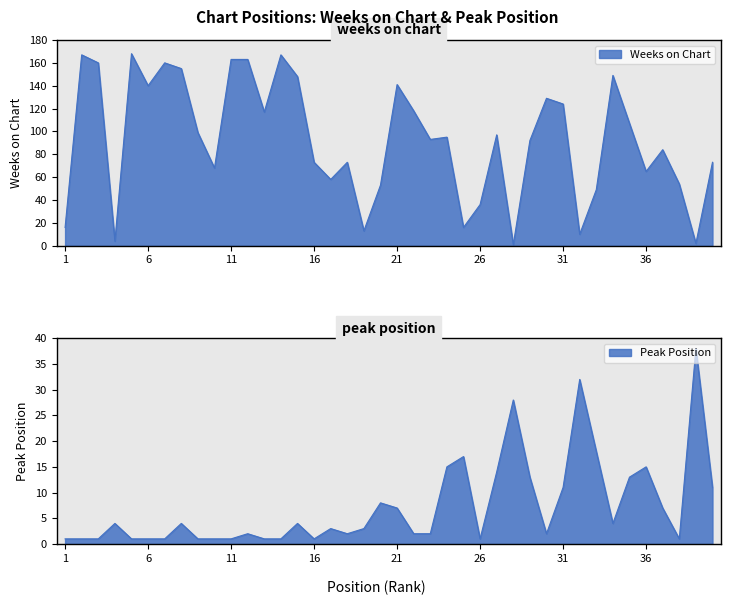

Is the value of Peak Position at 8 greater than the value of Weeks on Chart at 2?

No